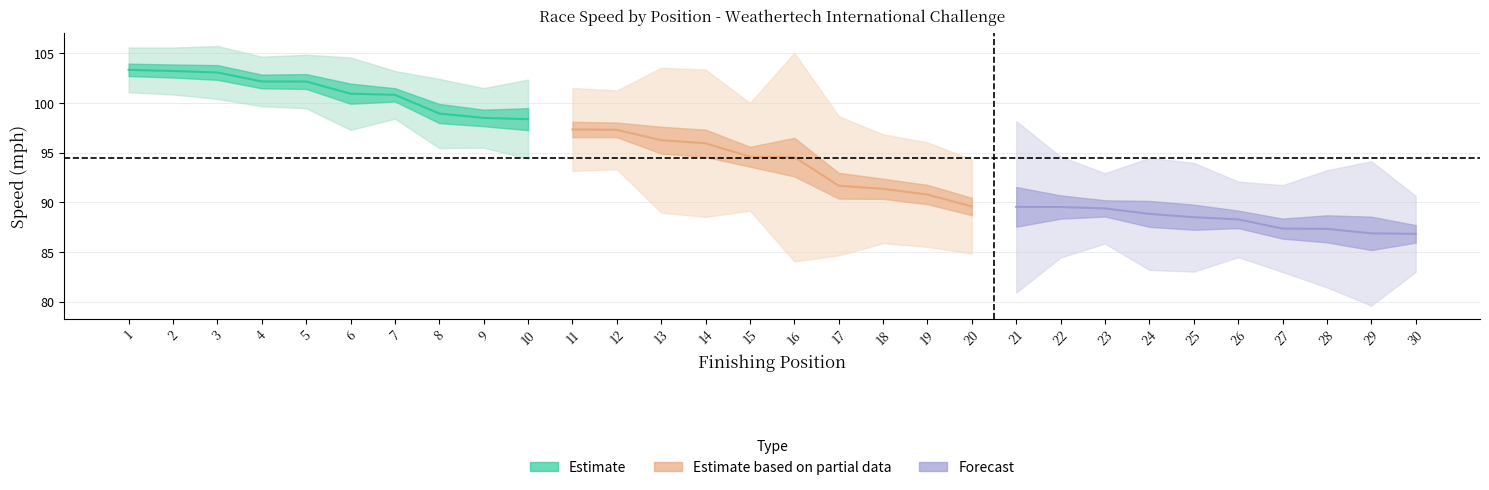

How many lines are shown in the chart?

5